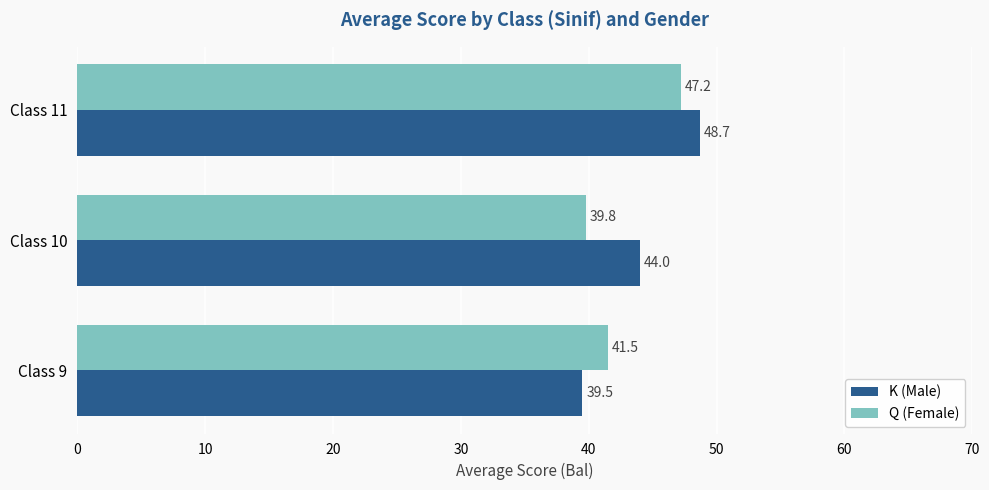

What is the greatest value displayed?

48.7